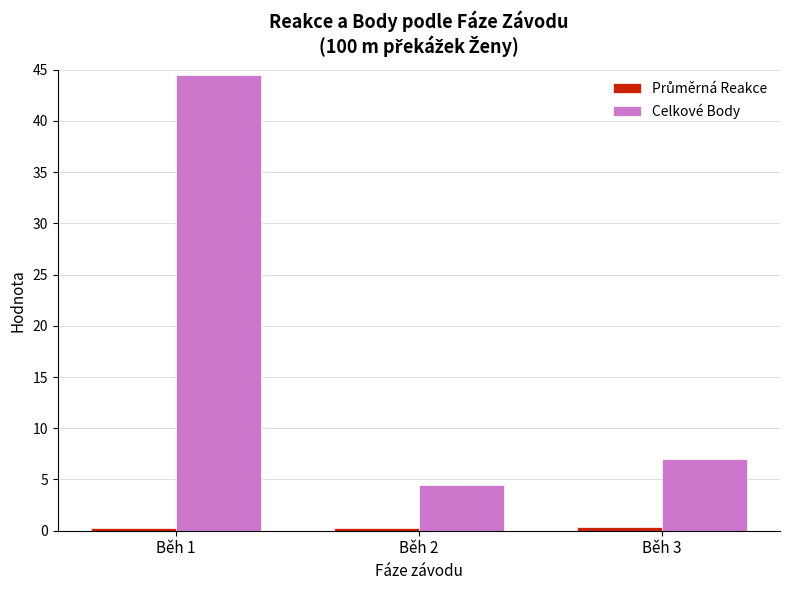

What value does the Celkové Body series have at Běh 1?

44.5